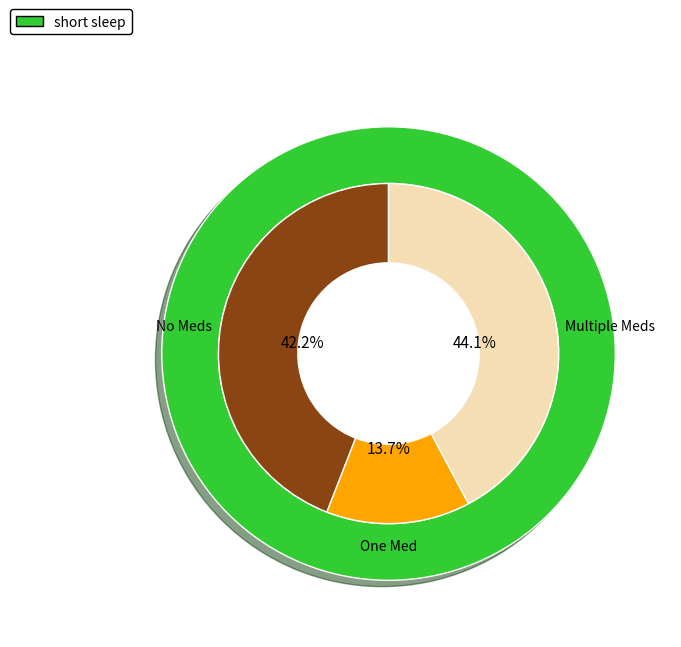

Does 3 represent more than half of the total?

No